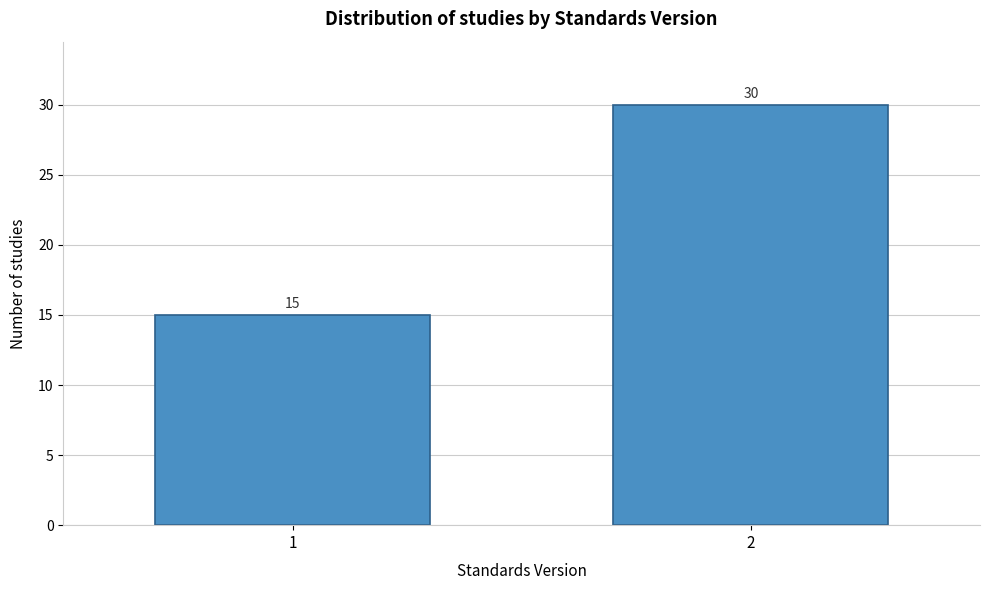

Reading left to right, extract all data points from this chart.

1=15	2=30